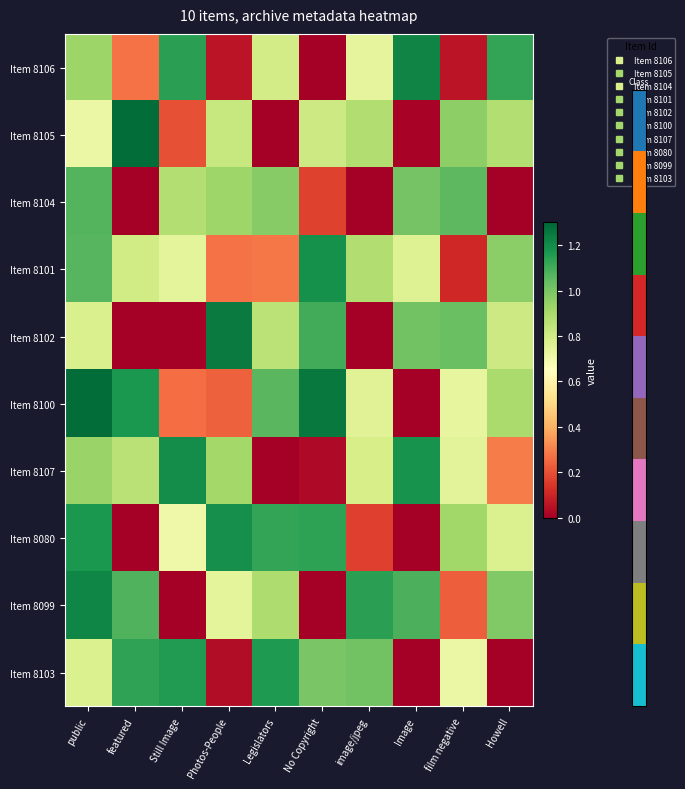

Which series has the largest range (max minus min)?

Item 8102